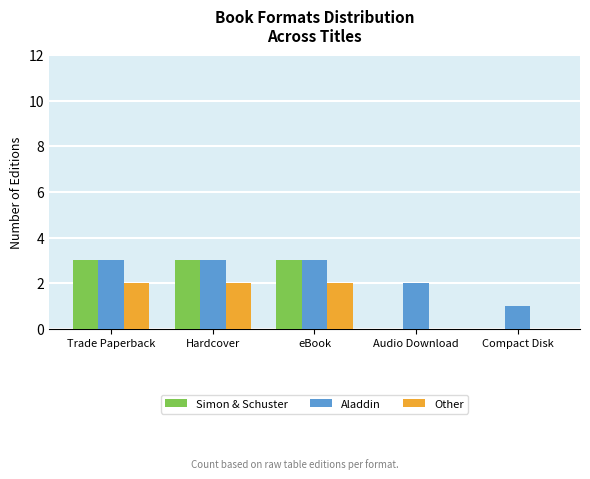

What is the maximum value for Simon & Schuster?

3